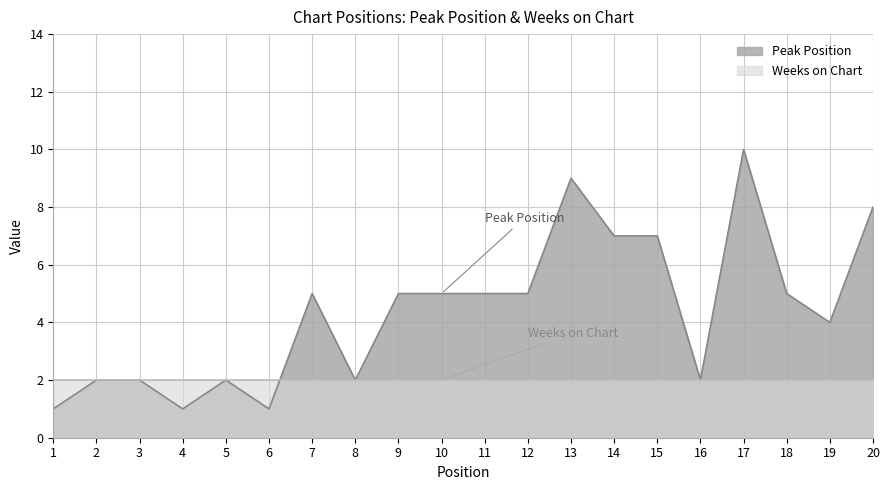

Reading left to right, transcribe all the data shown in this chart.

1	2	2	1	2	1	5	2	5	5	5	5	9	7	7	2	10	5	4	8